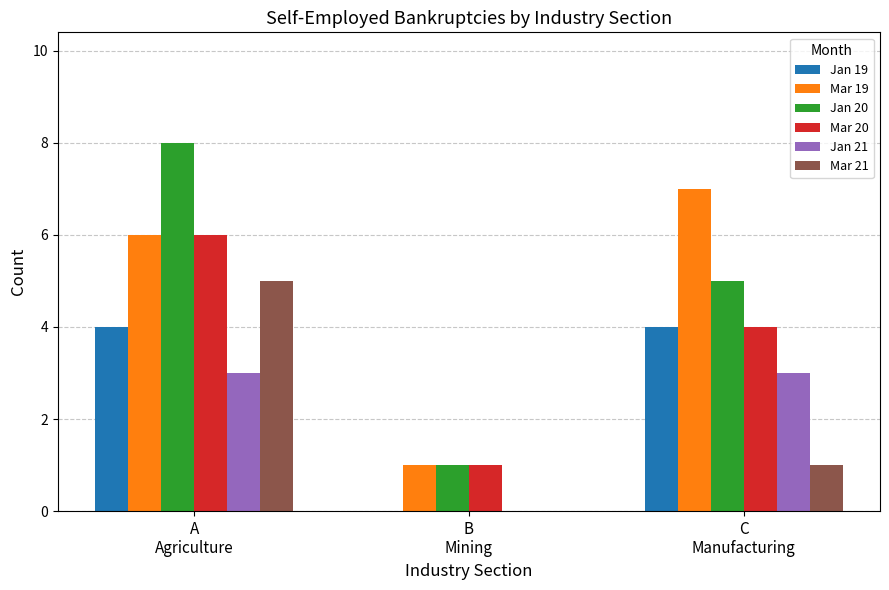

Count the number of data series in this chart.

6